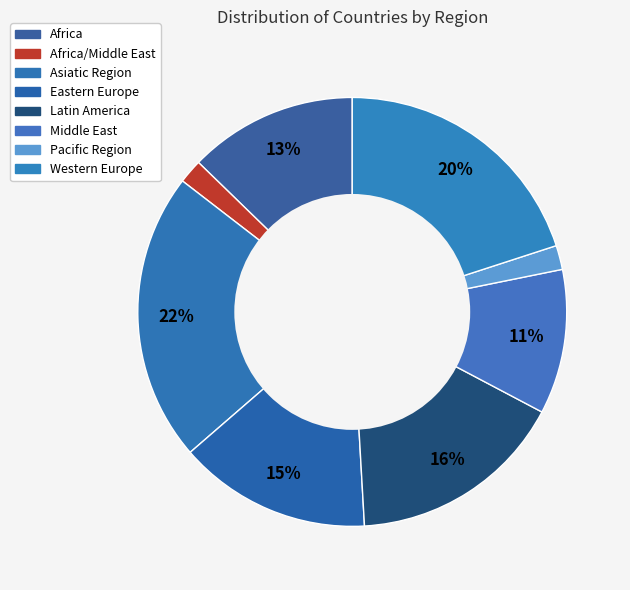

How many slices are in this pie chart?

8